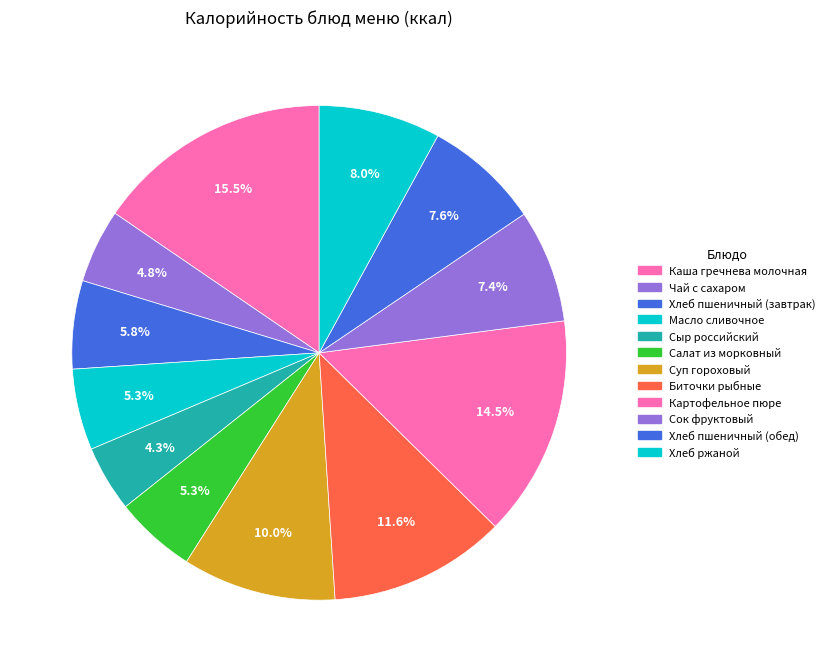

Count the number of slices in the pie.

12